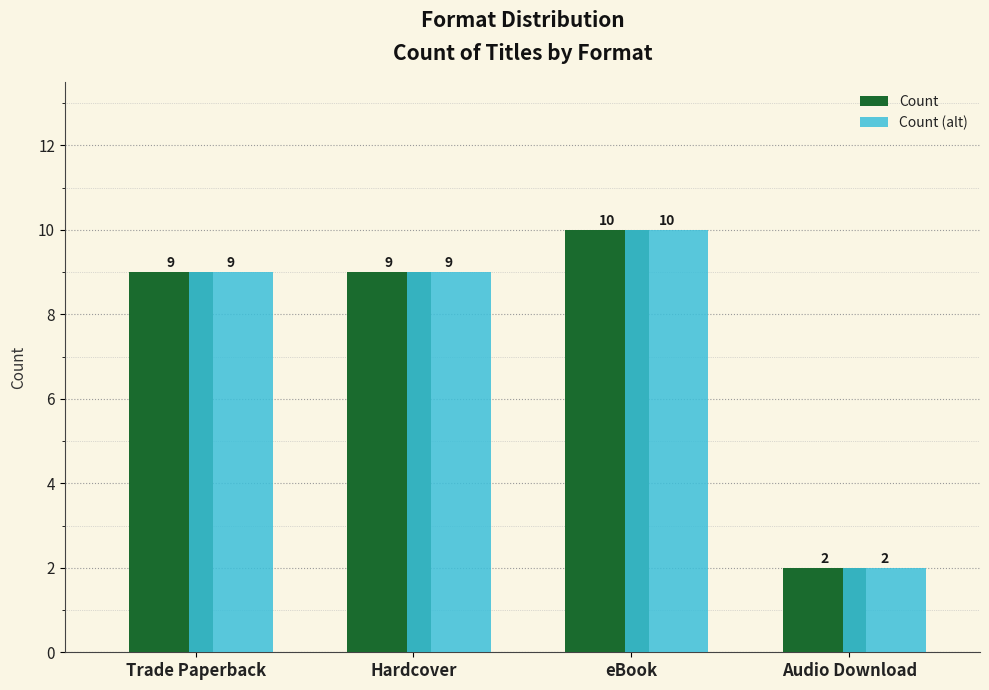

What is the value of the Count bar at the 4th from the left?

2